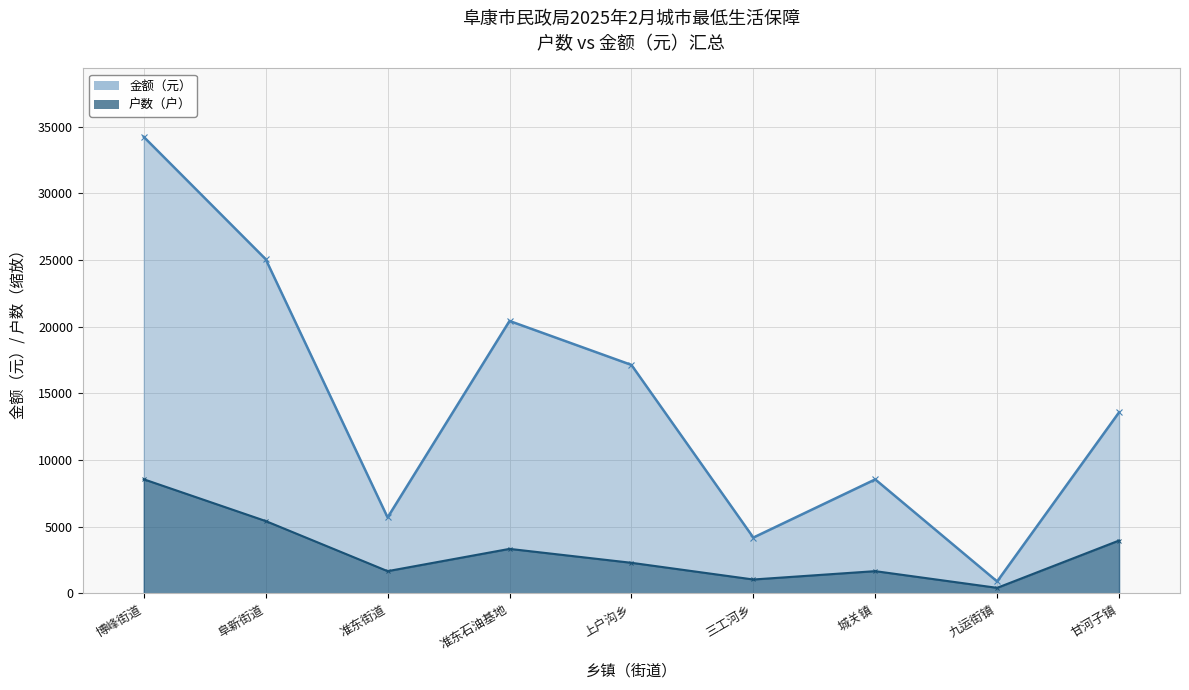

True or false: 金额（元） has a value of 896.0 at 九运街镇.

True